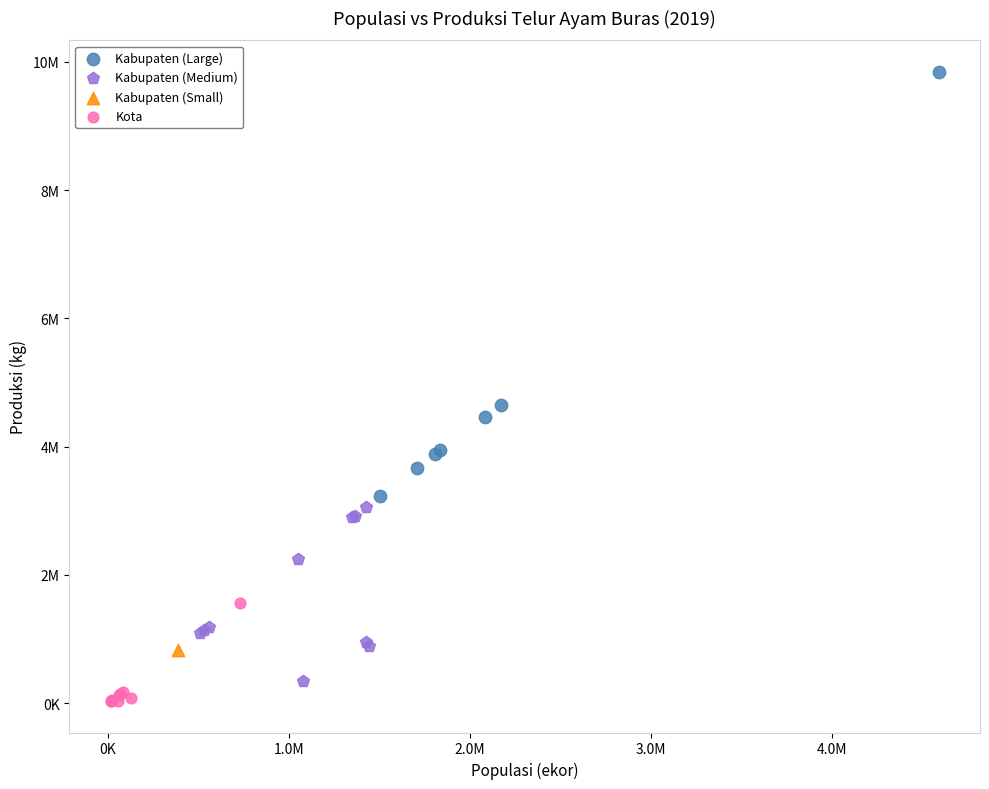

What are all the series names shown in the legend?

Kabupaten (Large), Kabupaten (Medium), Kabupaten (Small), Kota